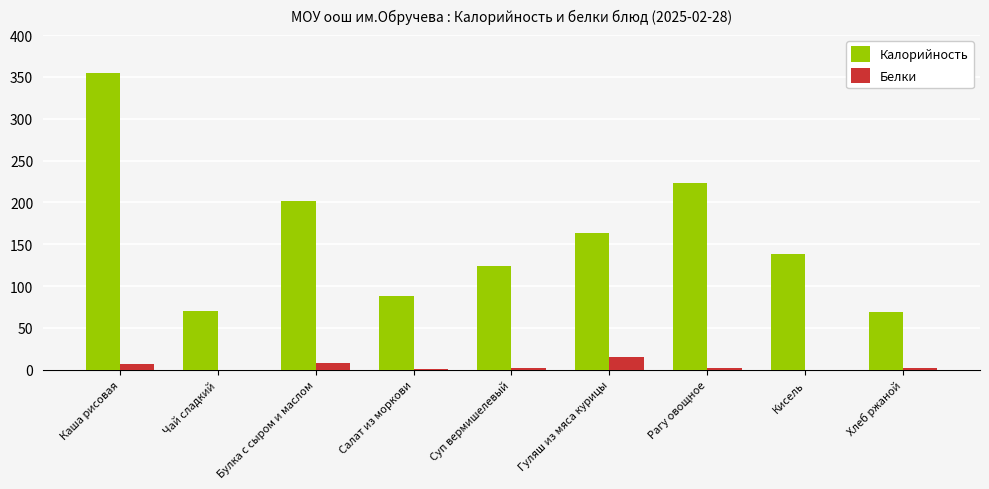

What are all the series names shown in the legend?

Калорийность, Белки